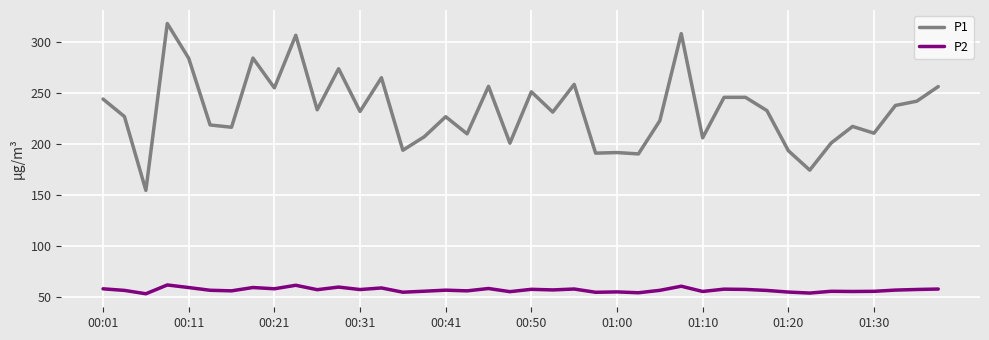

Rank the series by their average value, from highest to lowest.

P1, P2